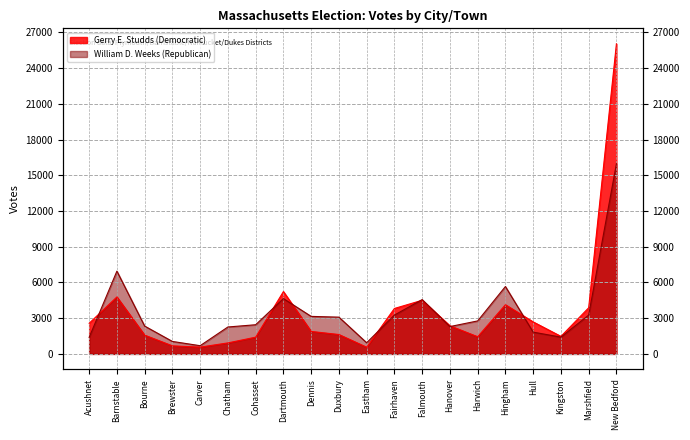

Reading right to left, transcribe all the data shown in this chart.

Gerry E. Studds (Democratic): New Bedford=26038	Marshfield=3874	Kingston=1472	Hull=2687	Hingham=4129	Harwich=1440	Hanover=2362	Falmouth=4503	Fairhaven=3815	Eastham=560	Duxbury=1627	Dennis=1887	Dartmouth=5234	Cohasset=1405	Chatham=924	Carver=569	Brewster=676	Bourne=1574	Barnstable=4783	Acushnet=2571
William D. Weeks (Republican): New Bedford=15968	Marshfield=3258	Kingston=1408	Hull=1828	Hingham=5658	Harwich=2769	Hanover=2296	Falmouth=4560	Fairhaven=3261	Eastham=936	Duxbury=3086	Dennis=3150	Dartmouth=4644	Cohasset=2449	Chatham=2260	Carver=689	Brewster=1046	Bourne=2337	Barnstable=6950	Acushnet=1386